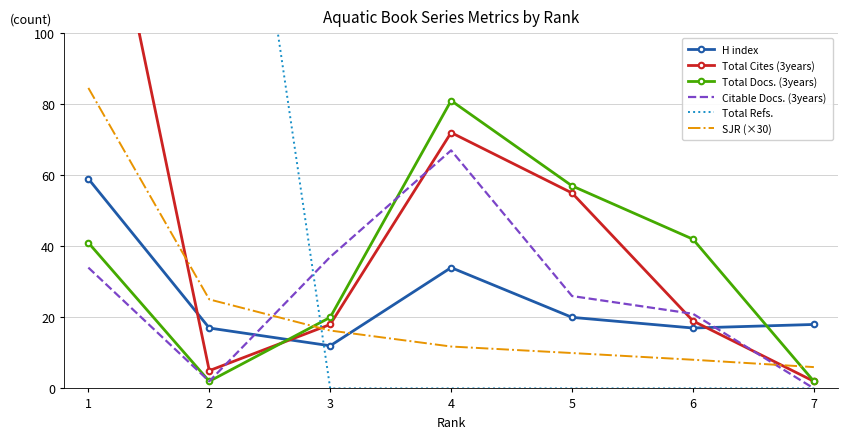

The value of H index at 1 is 59.0. True or false?

True